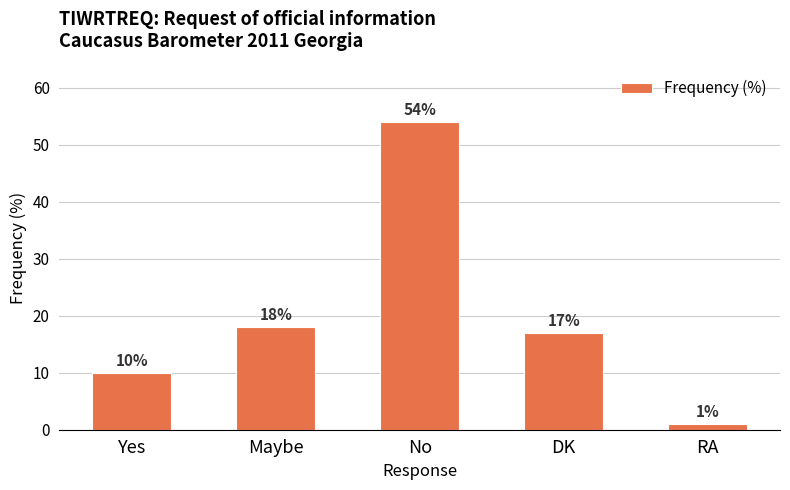

Which has a higher value, DK or RA?

DK